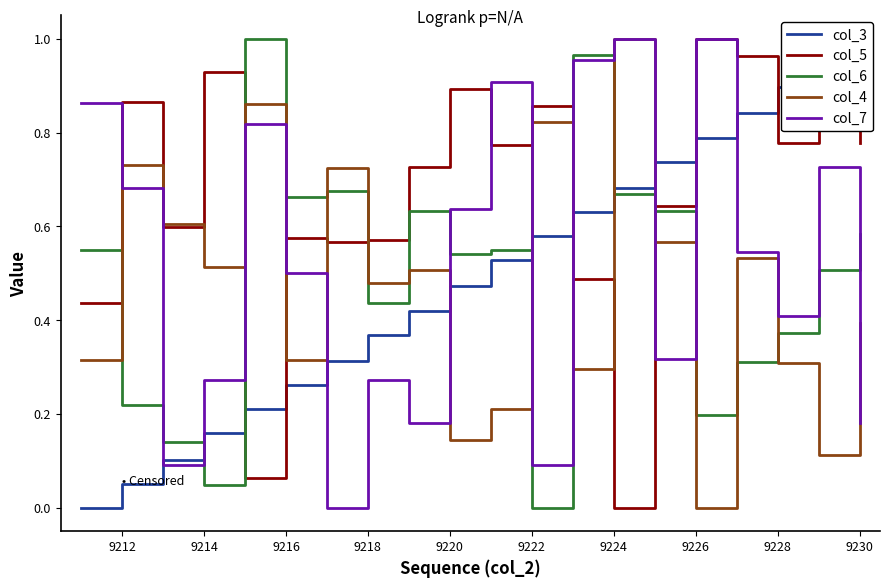

Where is the first local maximum for col_5?

9212